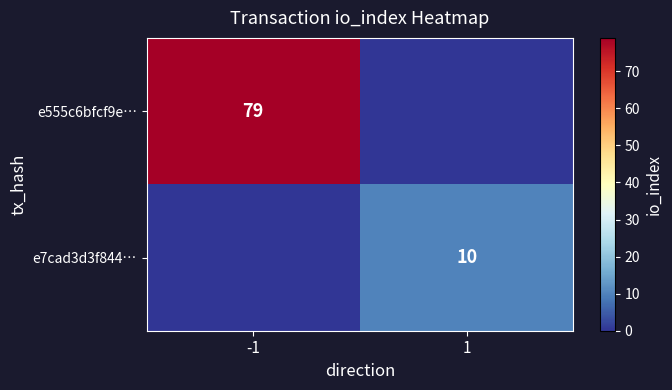

True or false: e555c6bfcf9e… has a value of 79 at -1.

True